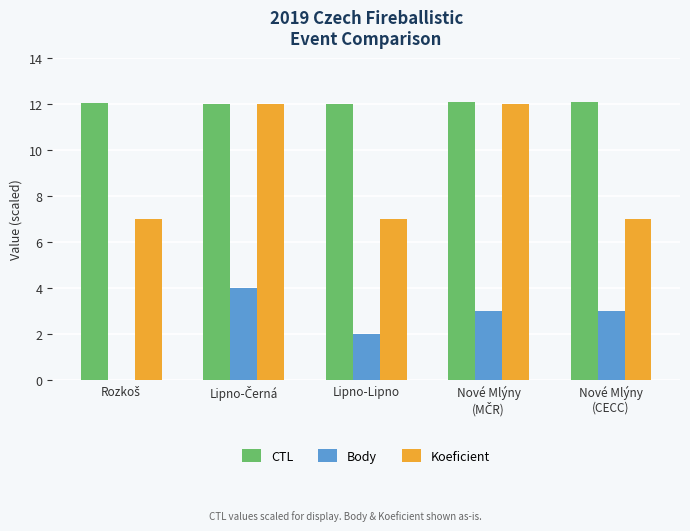

Which series has the largest total across all categories?

CTL